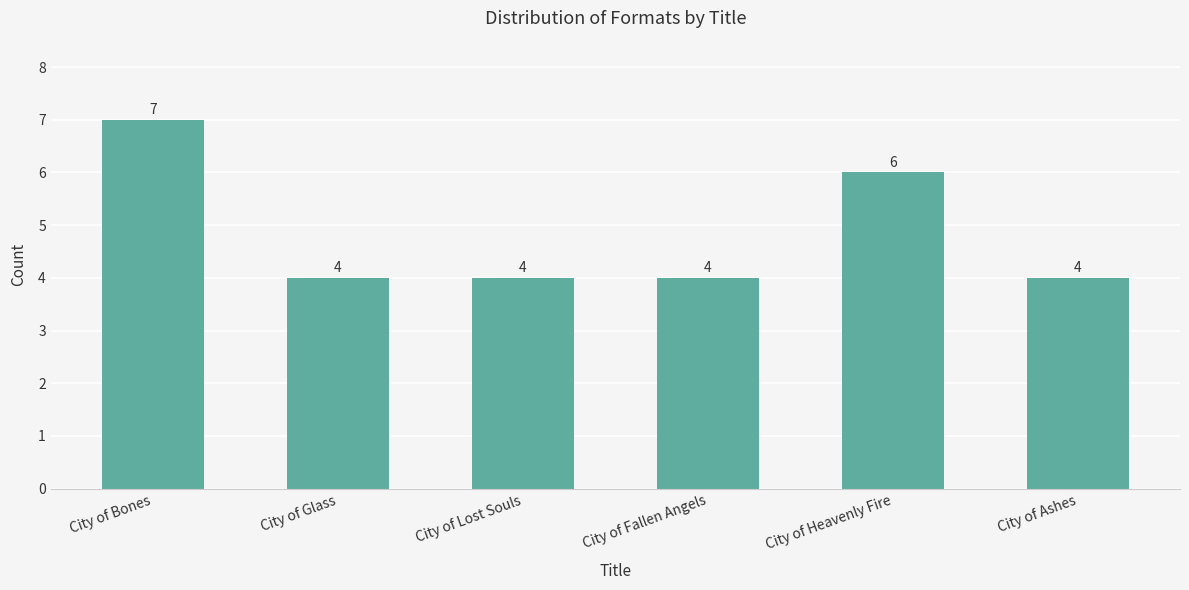

Which category has the highest value across all series?

City of Bones